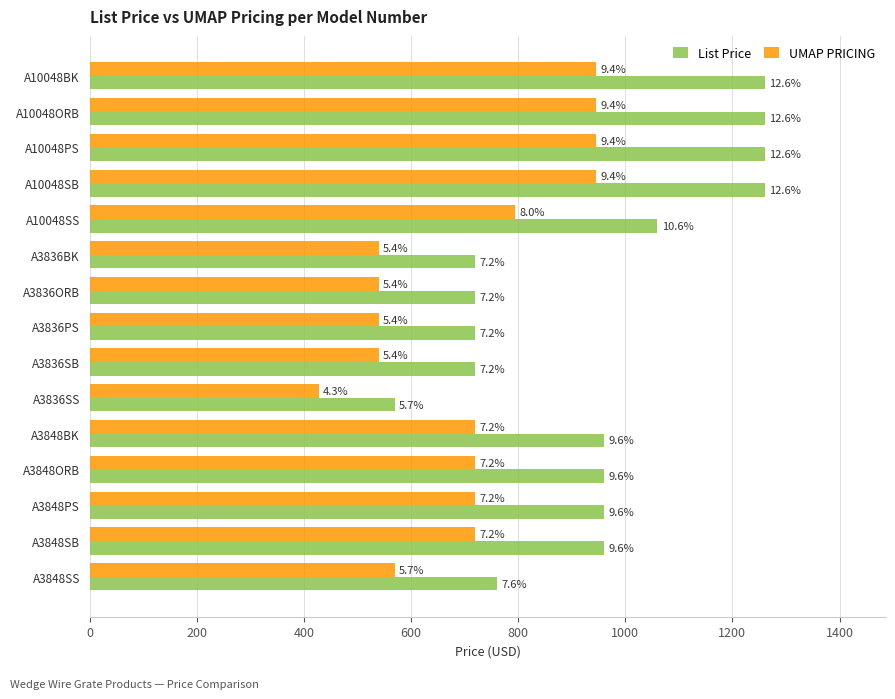

What are all the series names shown in the legend?

List Price, UMAP PRICING